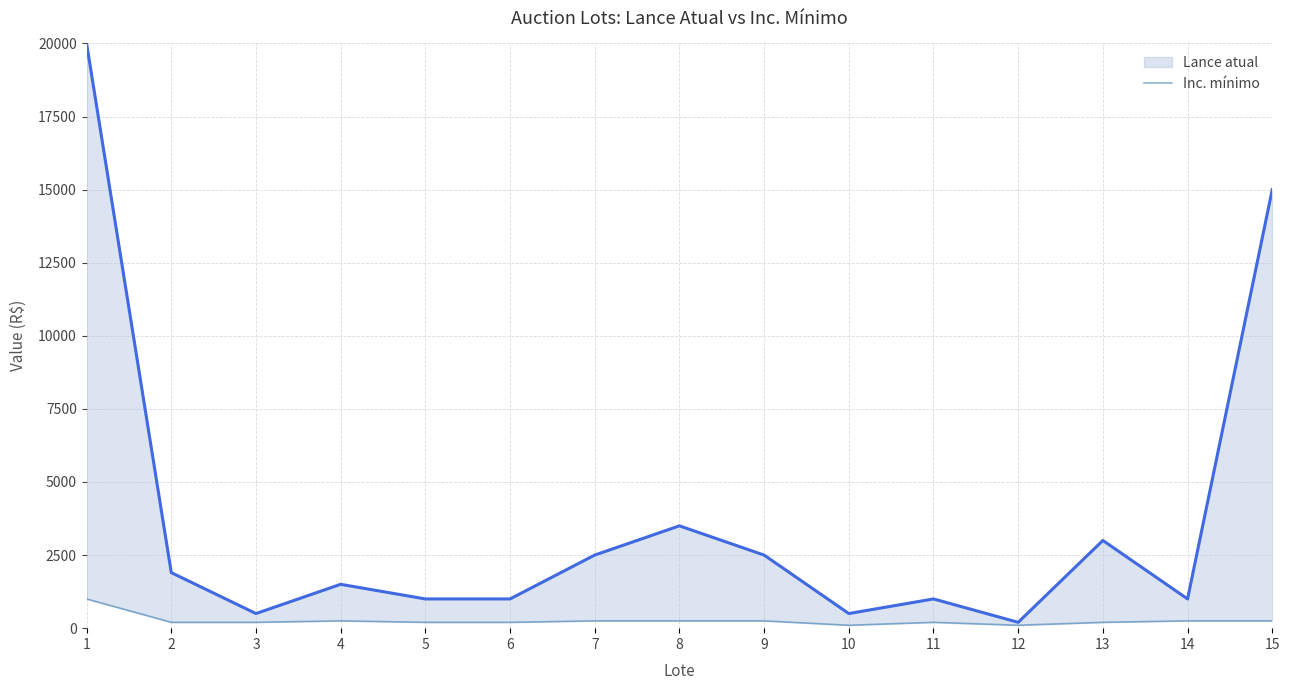

At which category is the sum across all series the highest?

1